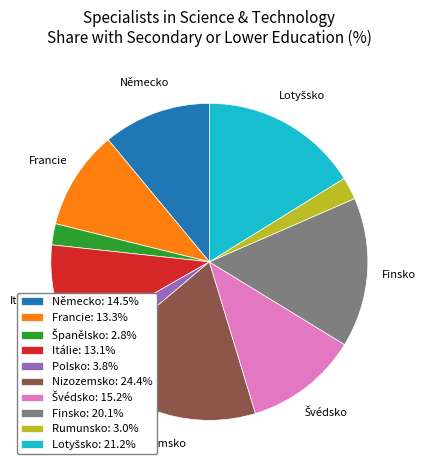

Does any single category account for the majority?

No